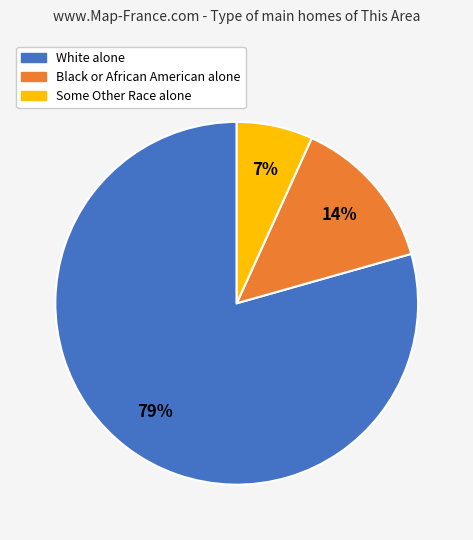

How many segments does this pie chart have?

3